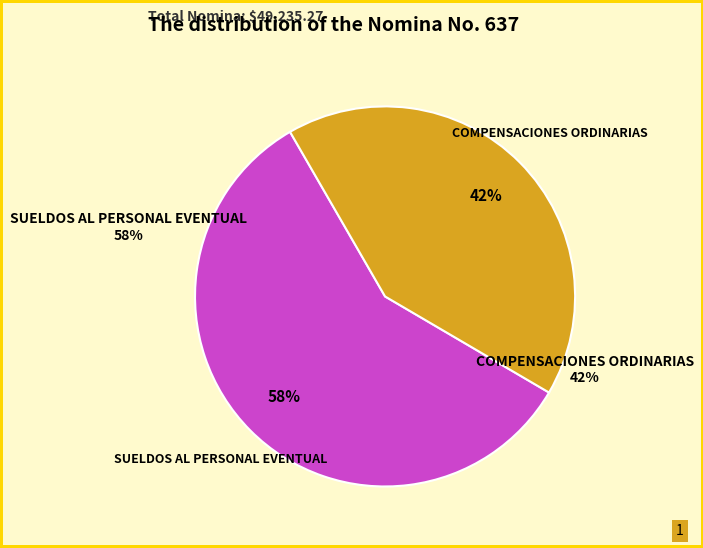

How many segments does this pie chart have?

2